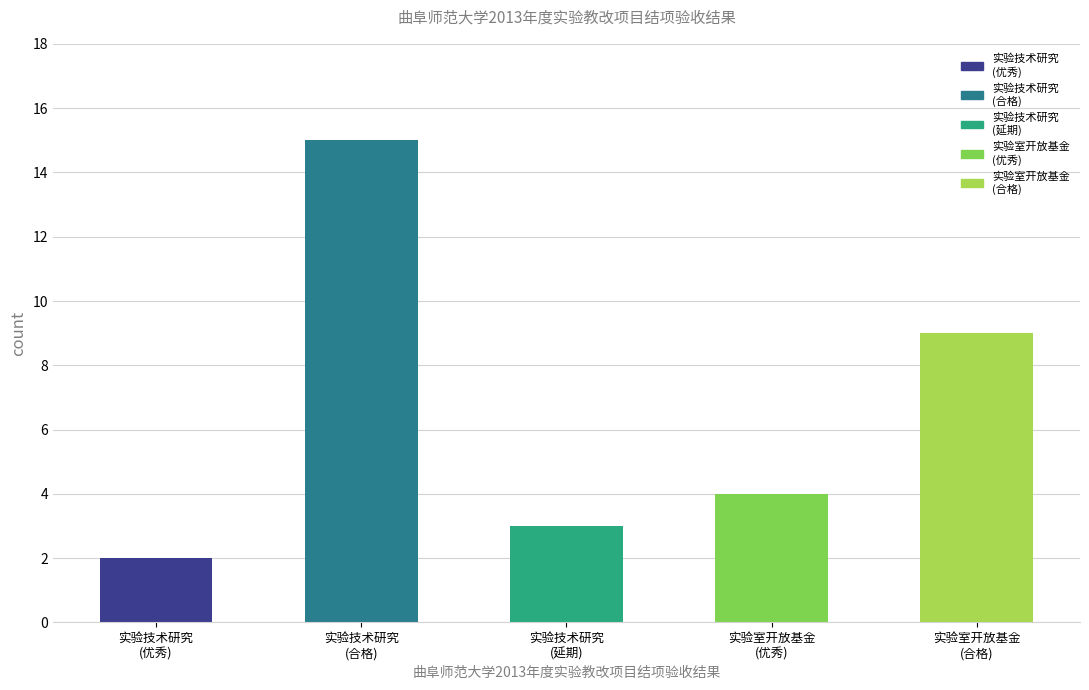

What is the value of the 5th bar from the left?

9